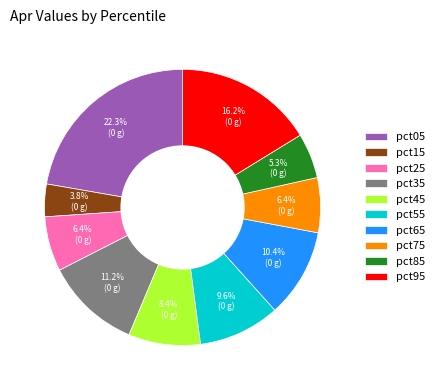

What percentage is the pct25 slice, to the nearest percent?

6%